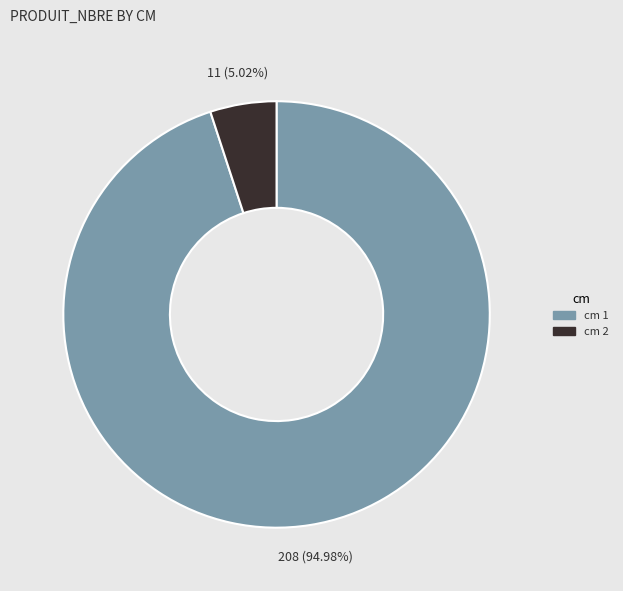

Is the sum of cm 2 and cm 1 greater than half?

Yes